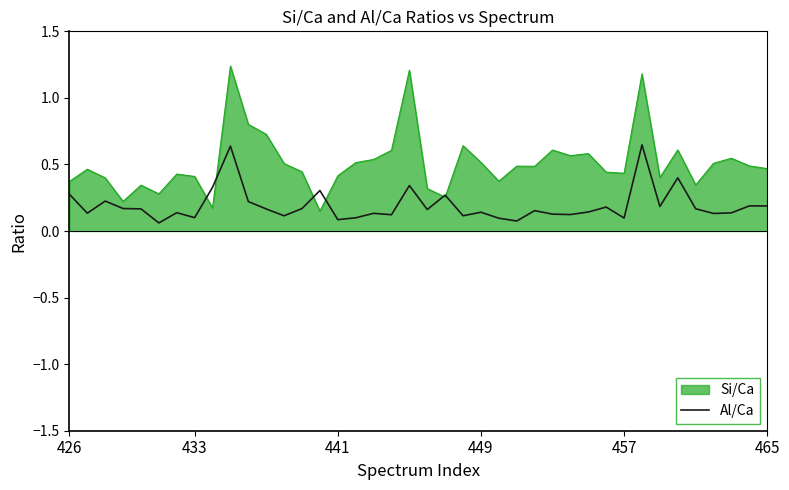

Which series has the largest range (max minus min)?

Si/Ca